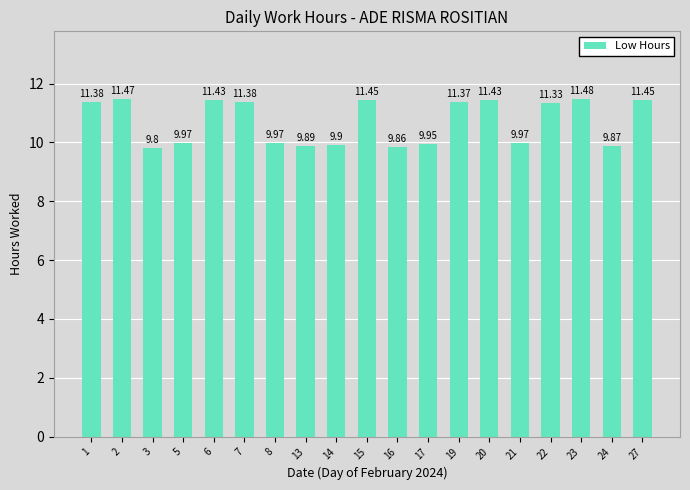

Which category has the lowest value across all series?

3